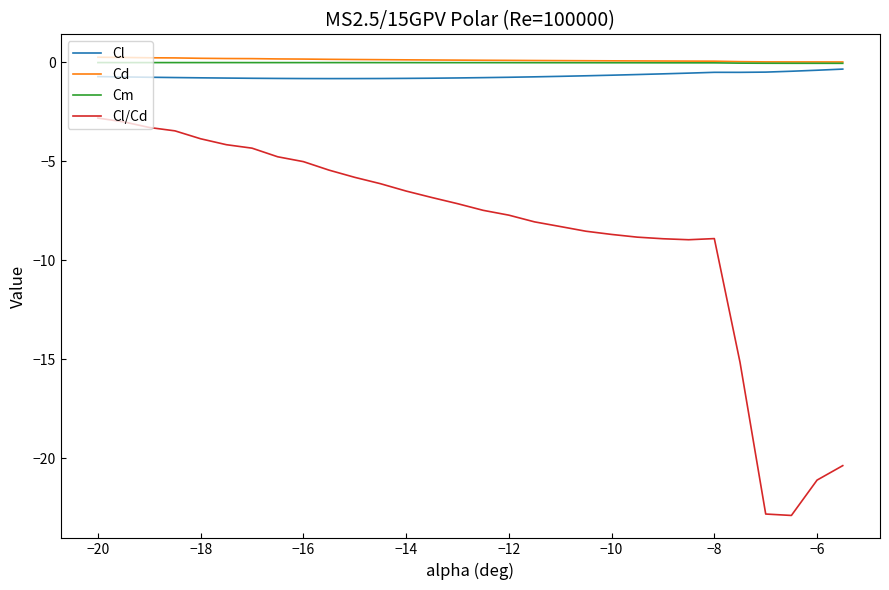

True or false: Cl and Cl/Cd cross at least once.

False